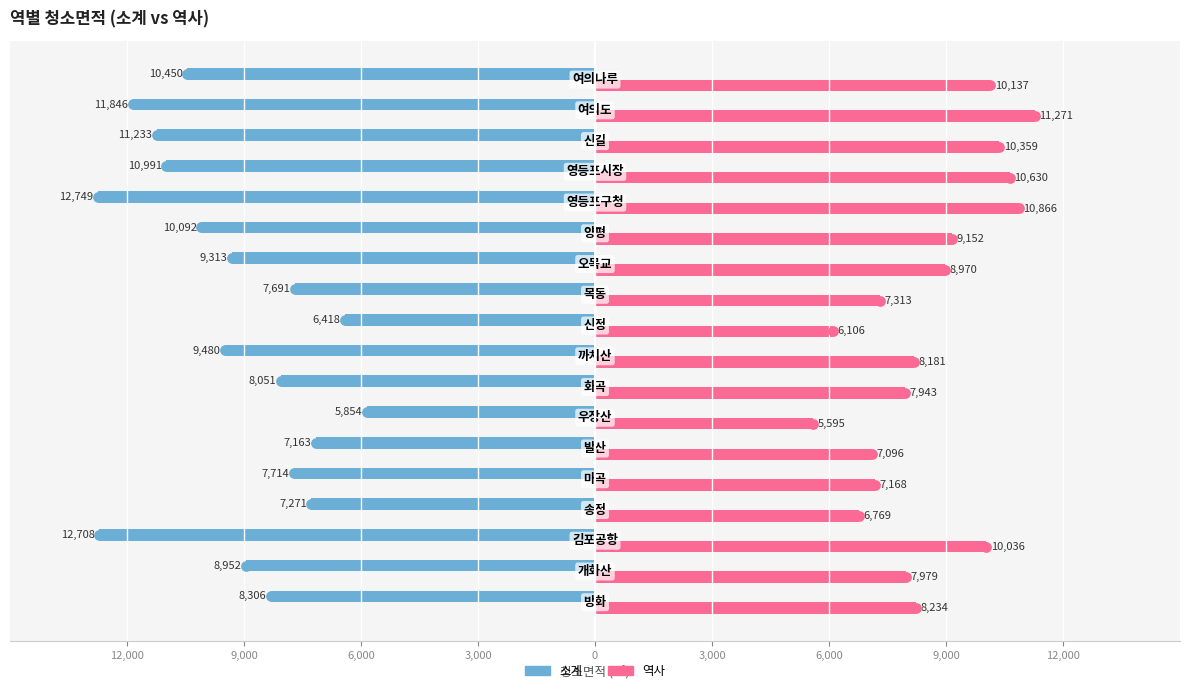

What are all the series names shown in the legend?

소계, 역사